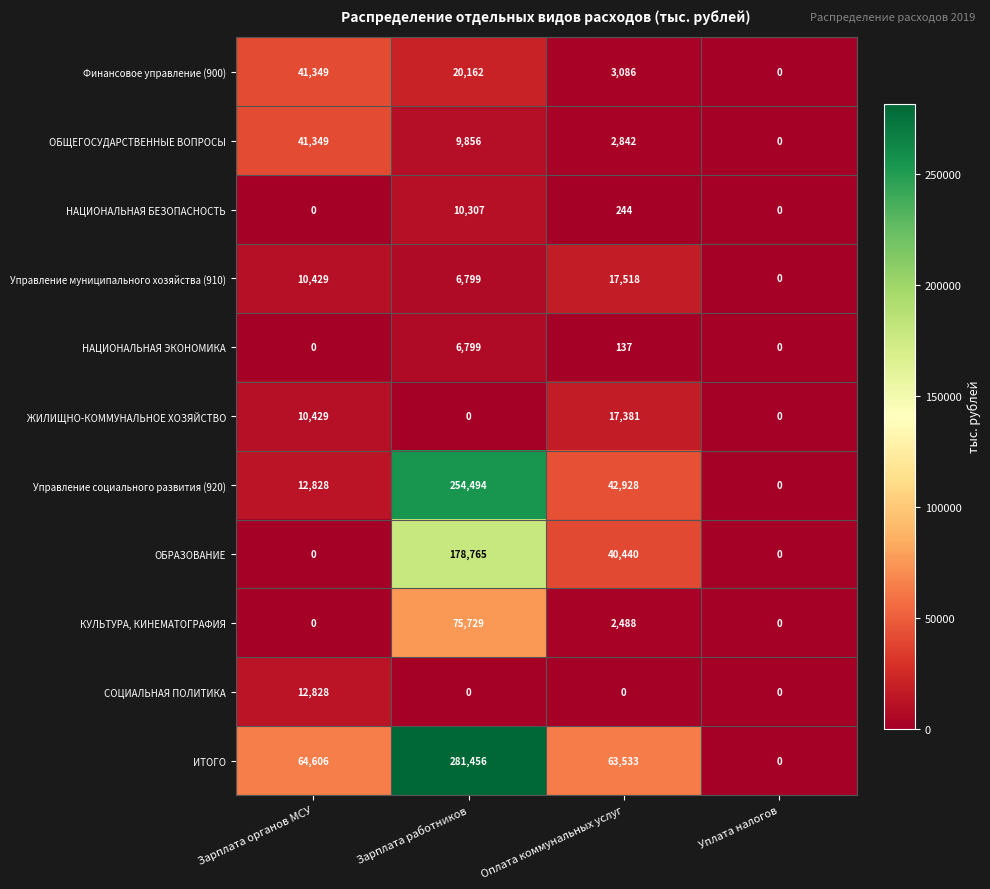

What is the approximate value of КУЛЬТУРА, КИНЕМАТОГРАФИЯ at Оплата коммунальных услуг, to the nearest 10?

2490